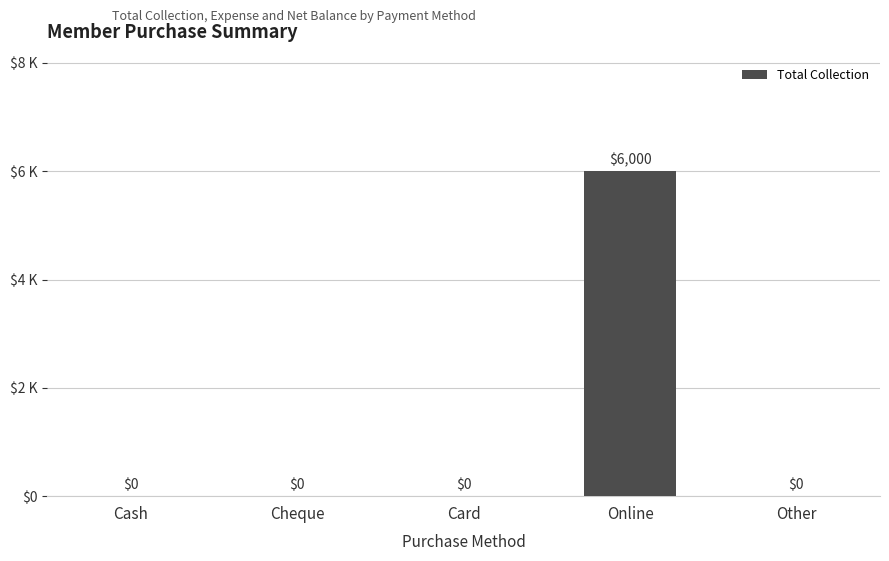

What position from the left is Card?

3